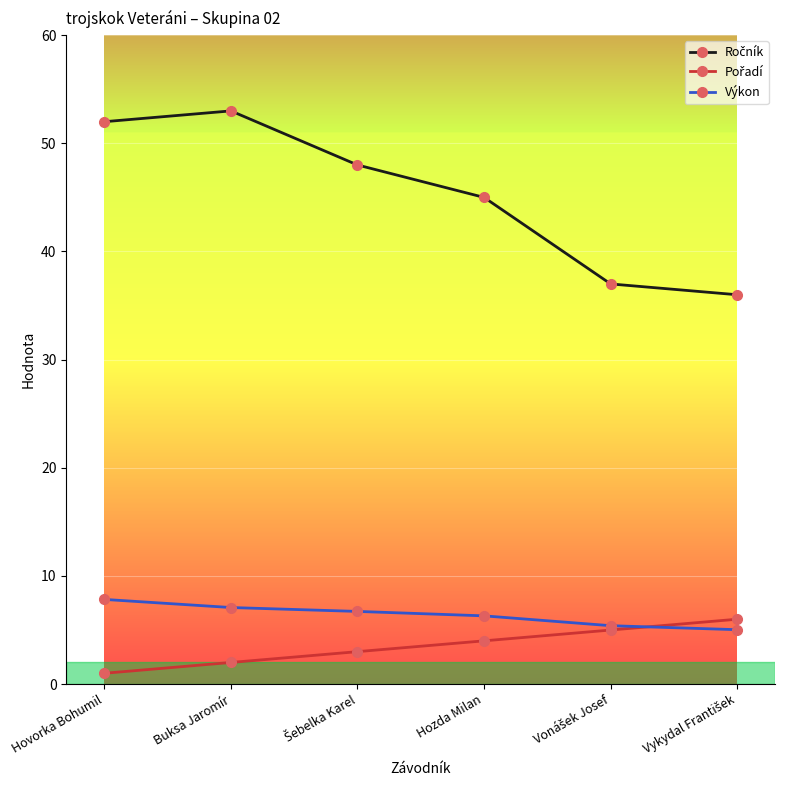

What is the difference between the highest and lowest values at Hozda Milan?

41.0